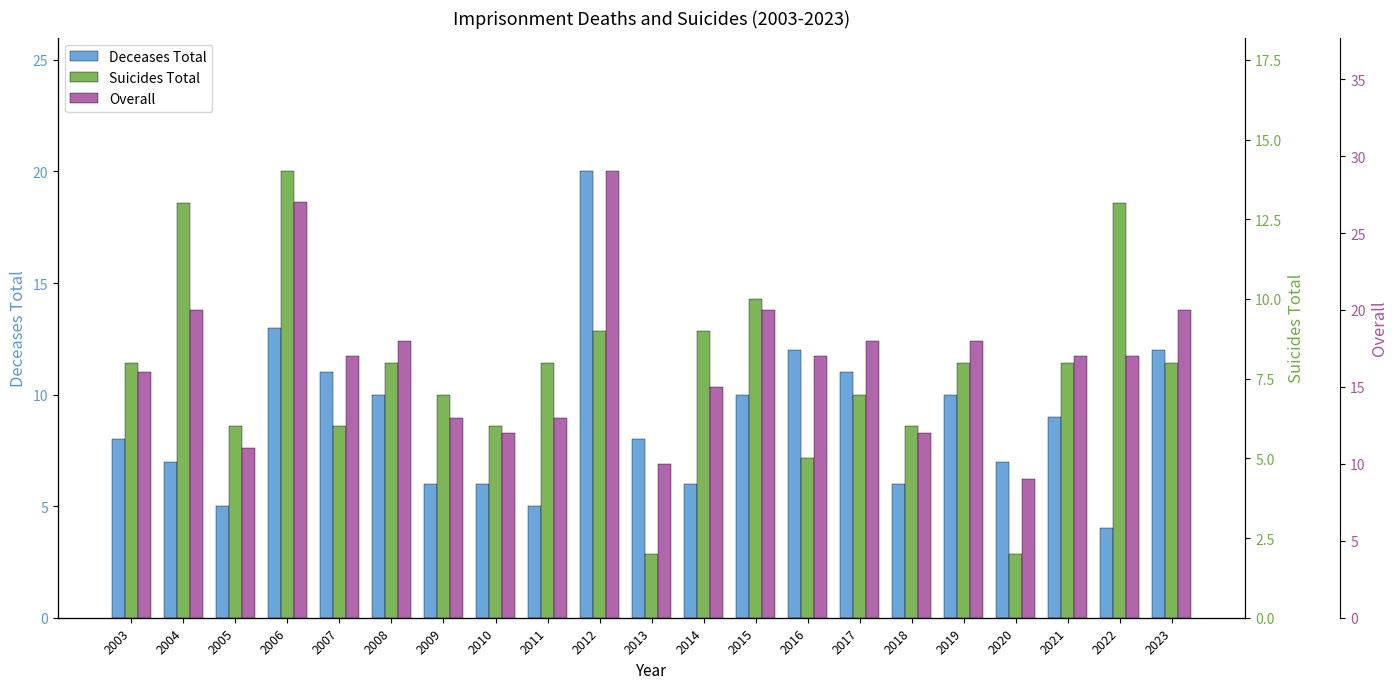

List the series in order of their peak value, lowest first.

Suicides Total, Deceases Total, Overall